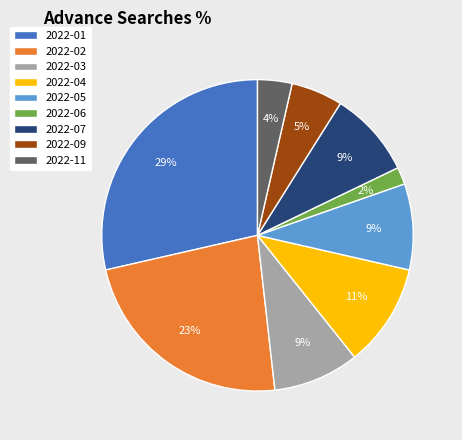

Does 2022-03 represent more than half of the total?

No